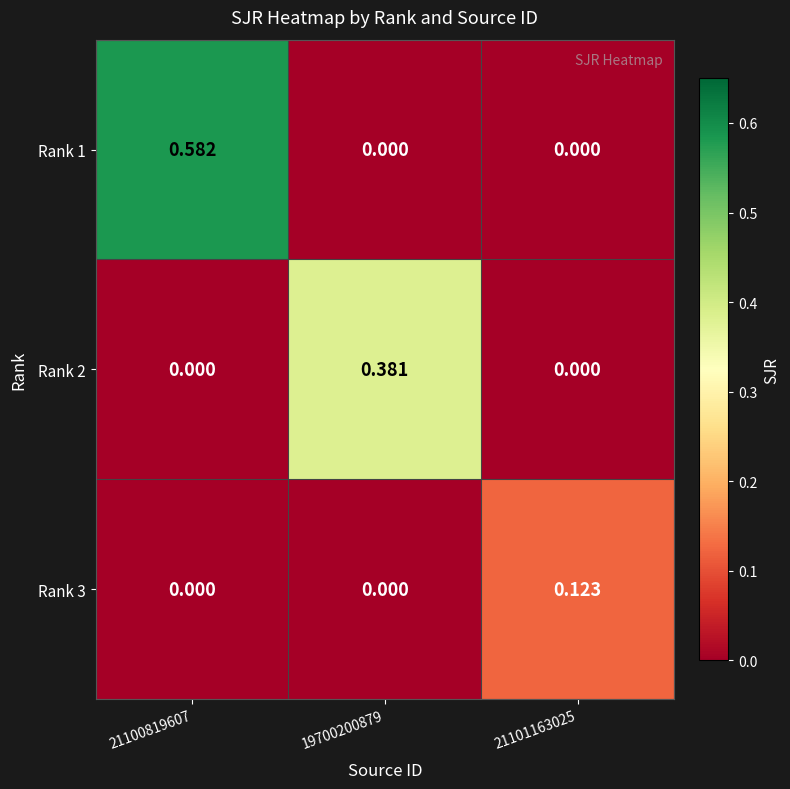

How many series are shown in this chart?

3